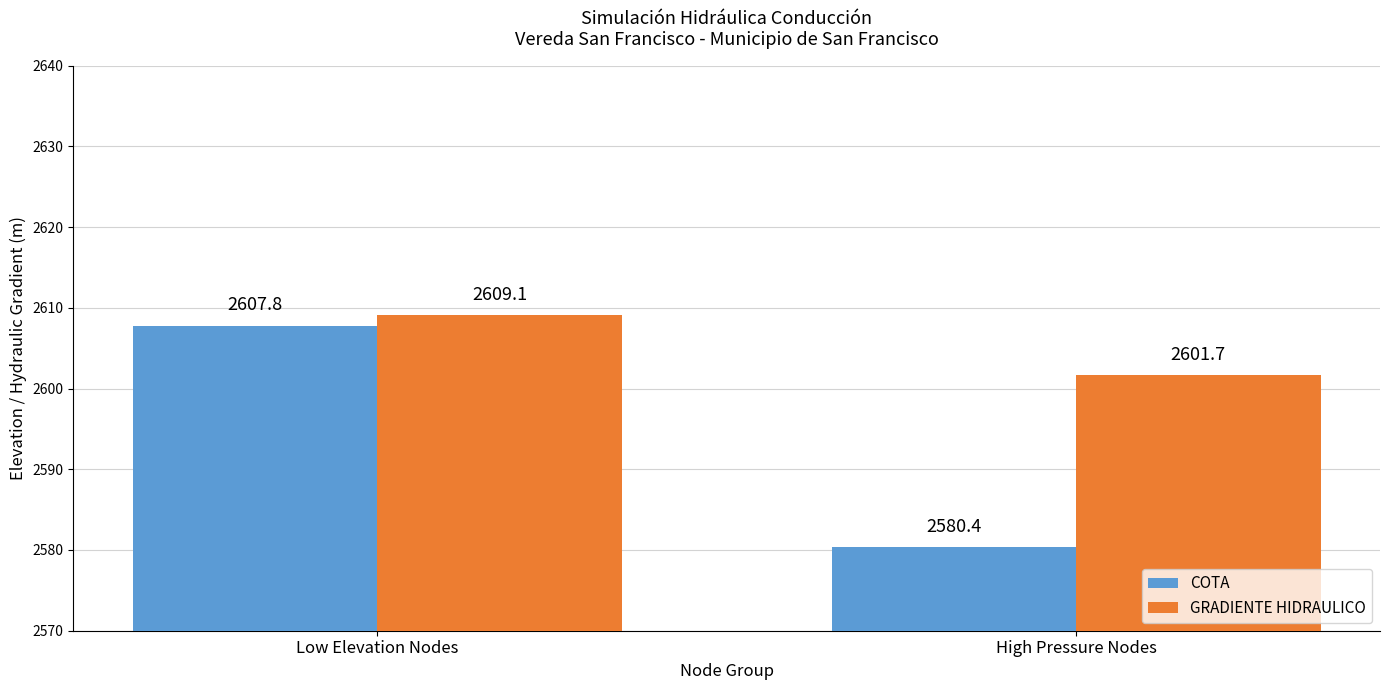

What is the sum of the GRADIENTE HIDRAULICO values at High Pressure Nodes and Low Elevation Nodes?

5210.8